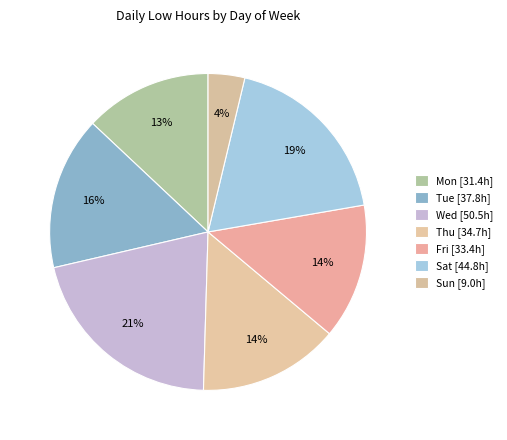

How many slices are in this pie chart?

7